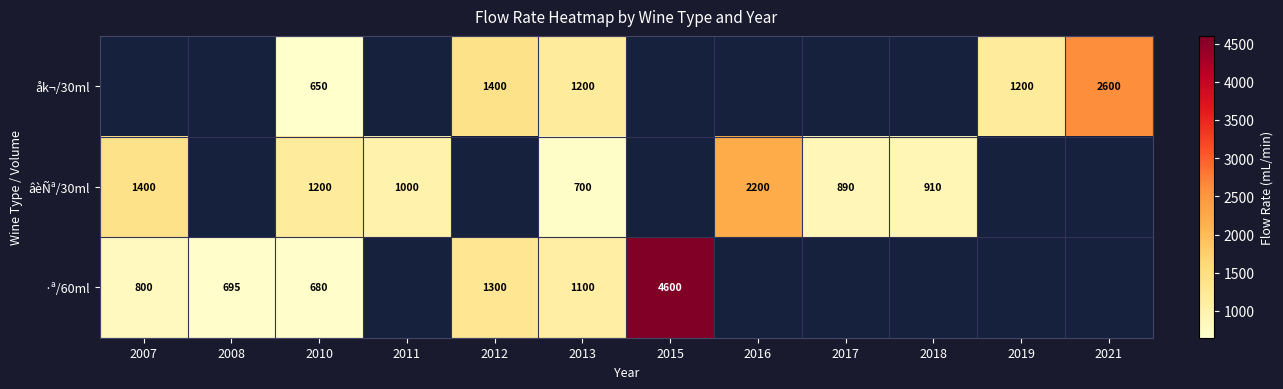

What is the sum of the ·ª/60ml values at 2012 and 2010?

1980